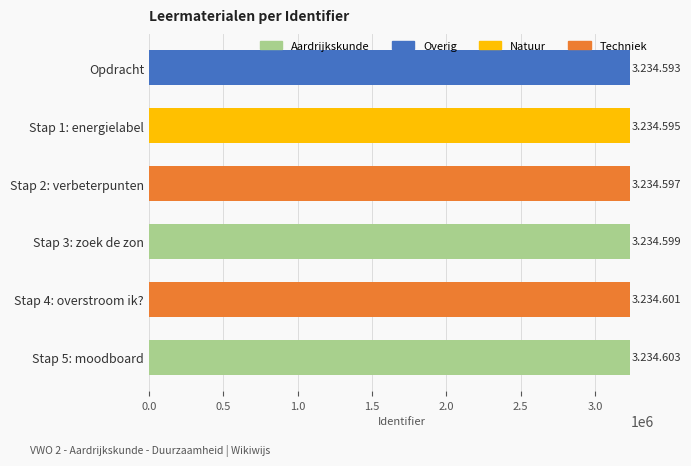

True or false: the data shows 3234593 at Opdracht.

True